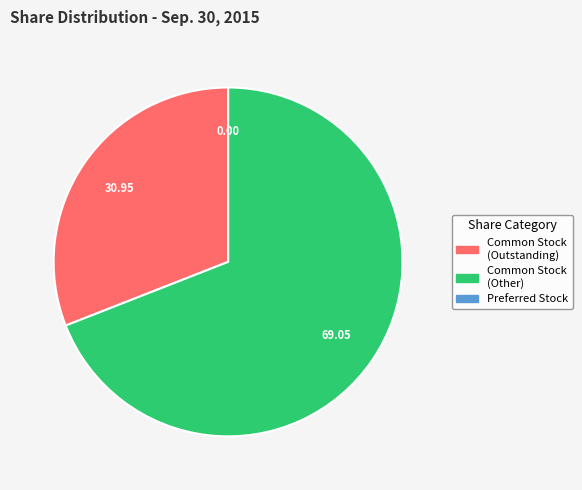

Does any single category account for the majority?

Yes